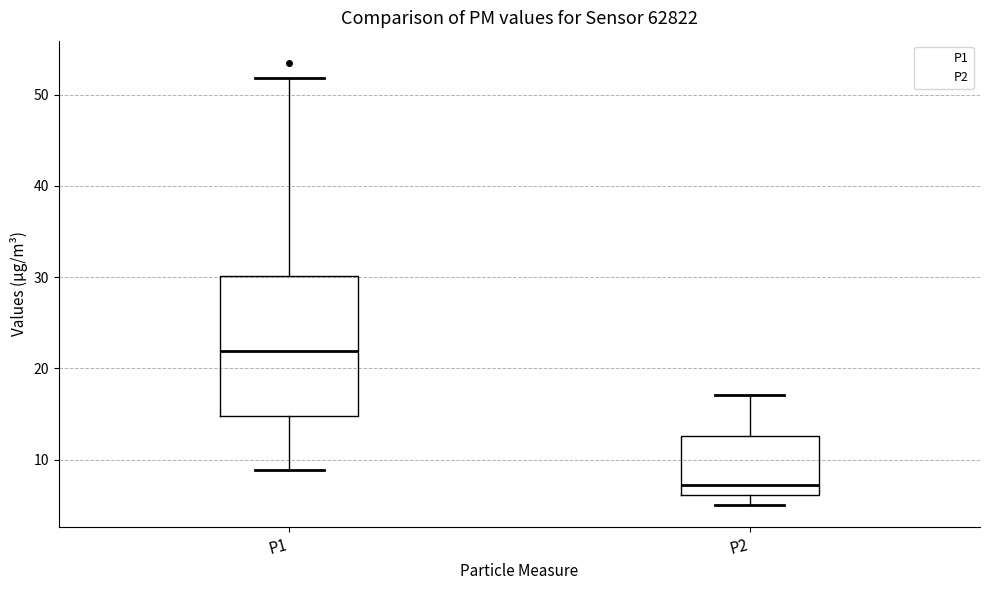

Which box's median line is the lowest?

P2